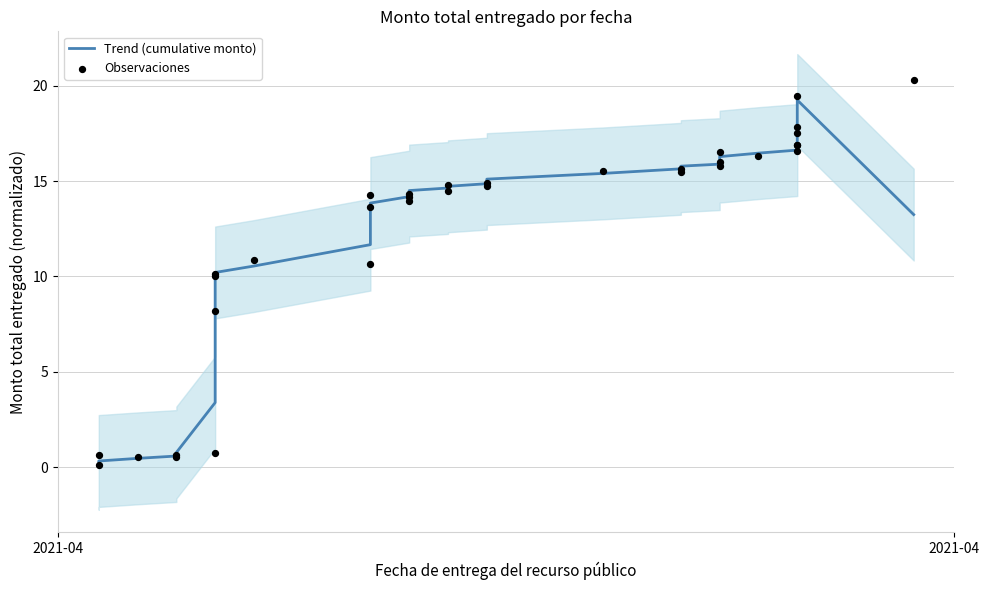

Is the value of Observaciones at 2021-04 greater than the value of Trend (cumulative monto) at 18?

No